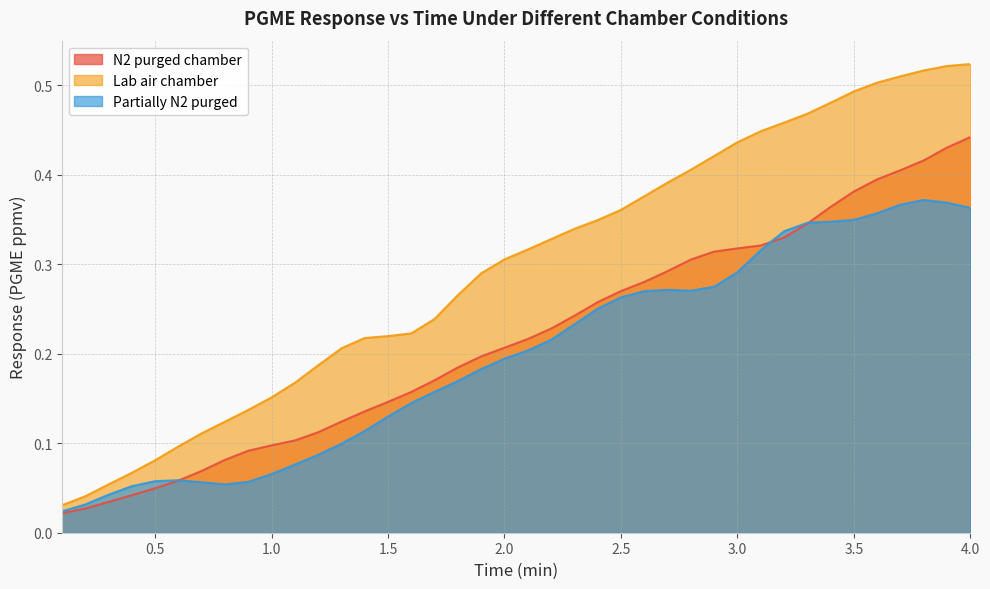

True or false: N2 purged chamber has a value of 0.1 at 3.0.

False